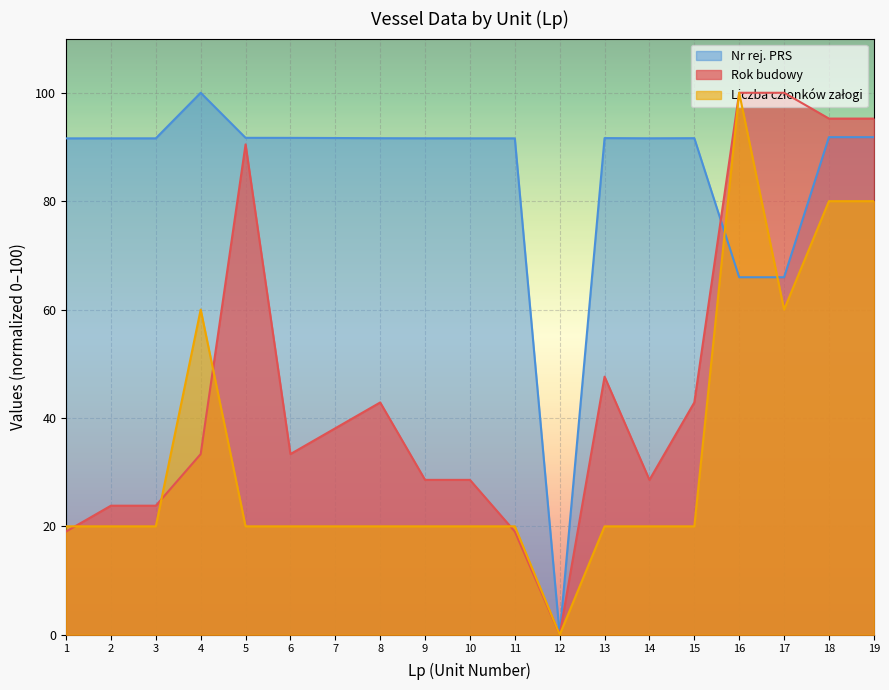

In Nr rej. PRS, how many points are lower than both neighbors (excluding endpoints)?

3